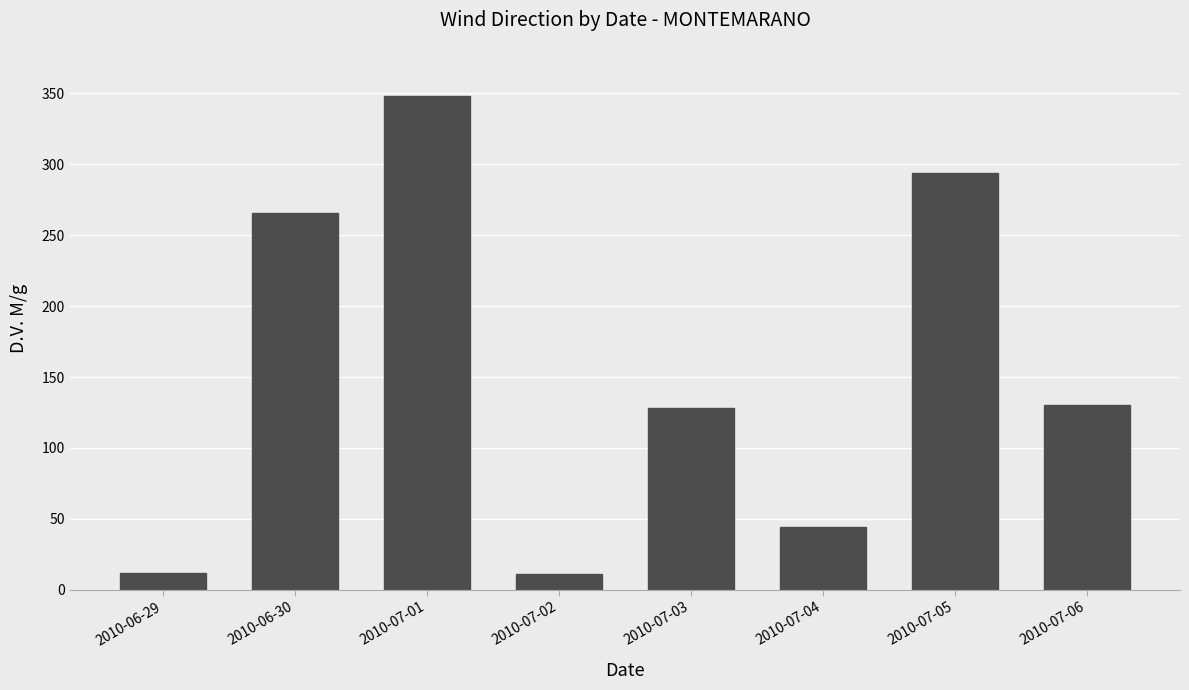

How many series are shown in this chart?

1